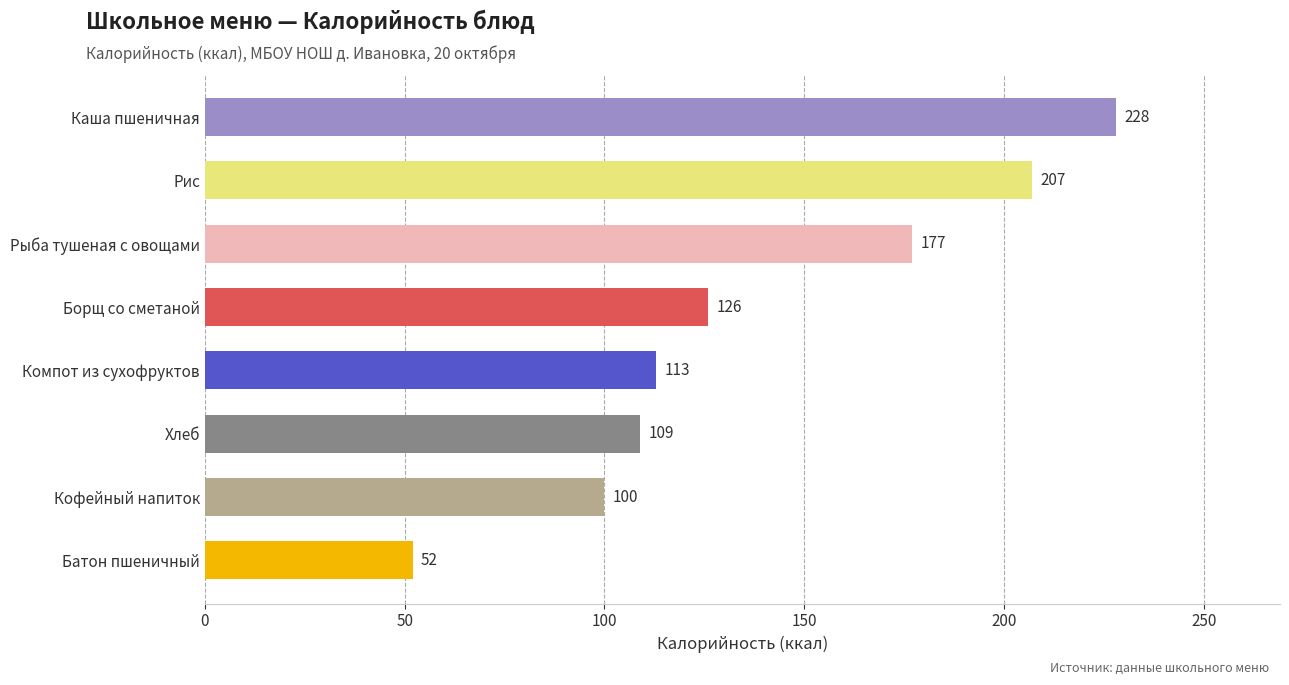

What is the sum of all values?

1112